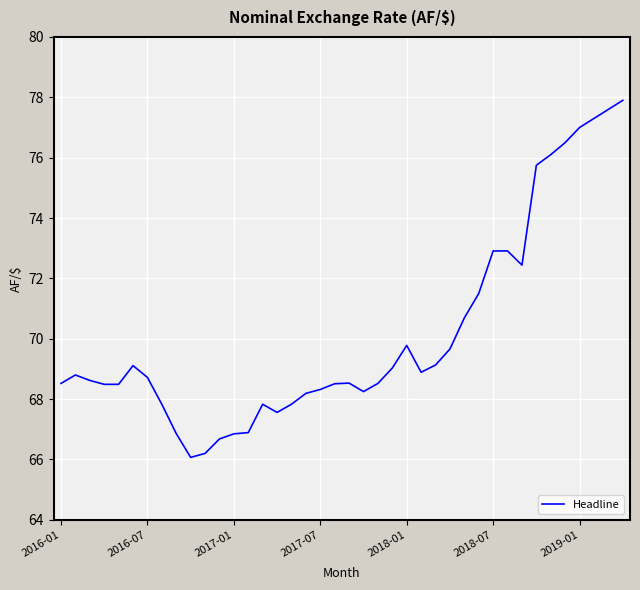

What is the difference between the second highest and second lowest values?

11.4